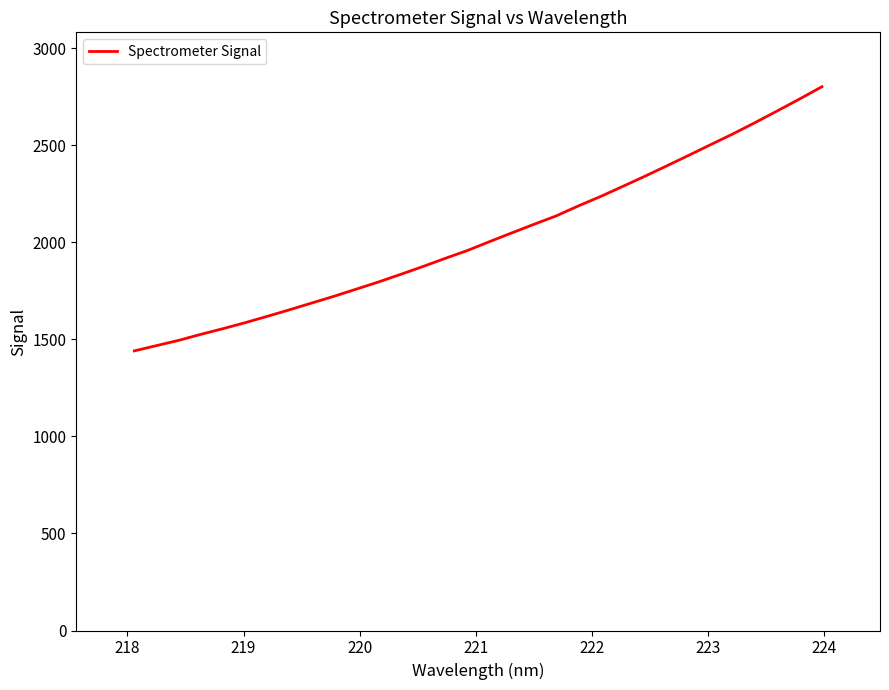

What is the minimum value shown in the chart?

1441.1